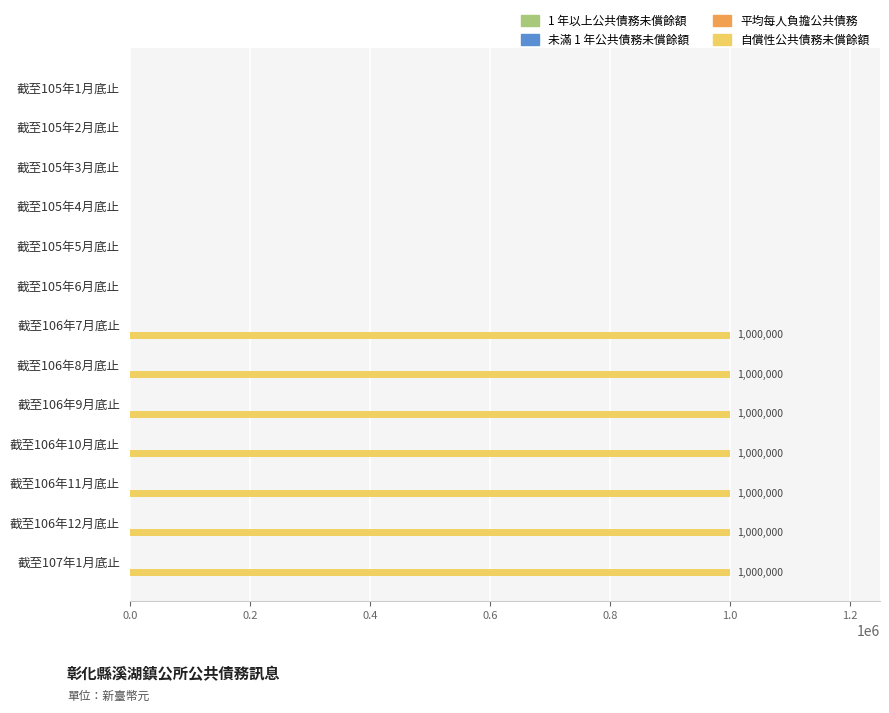

What is the sum of all values?

7000000